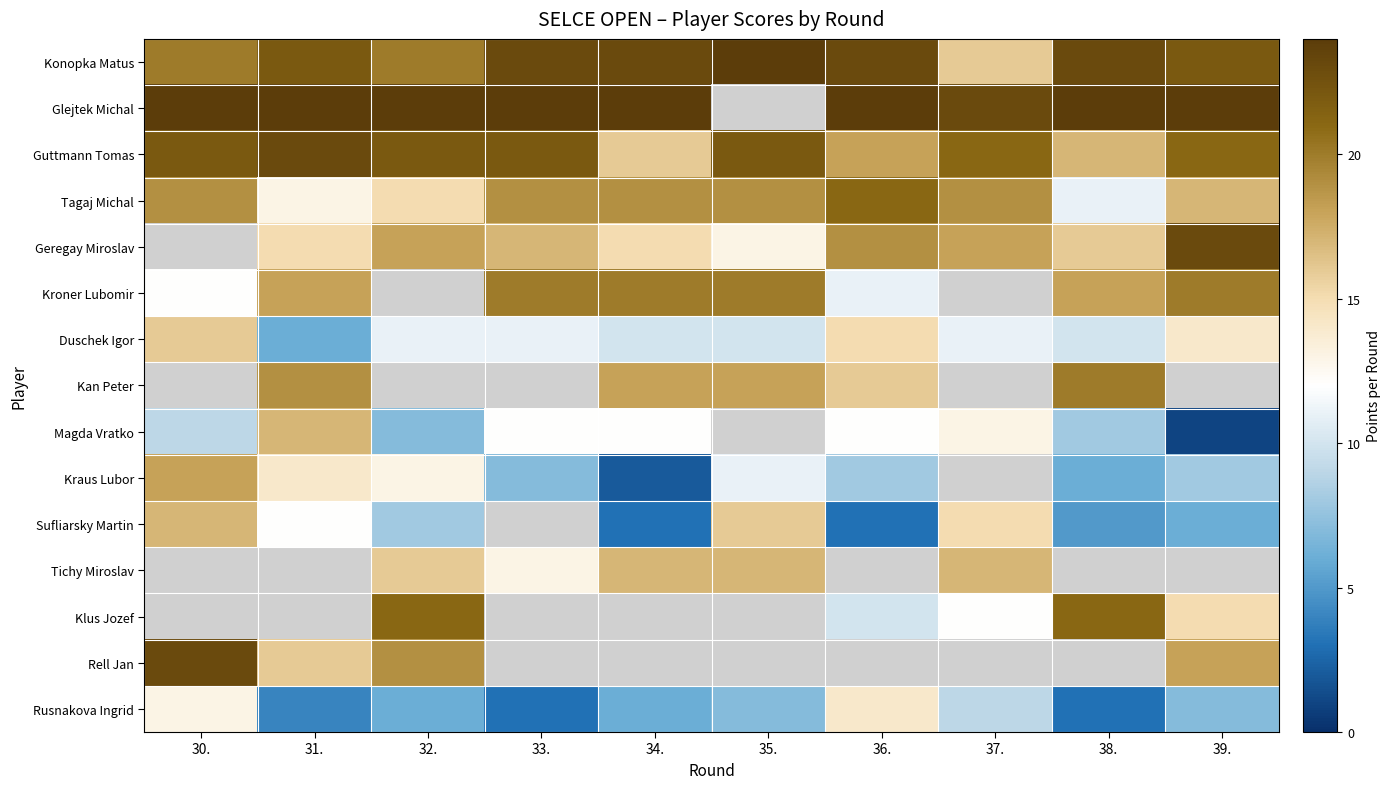

At 35., list the series in order from smallest to largest.

Rusnakova Ingrid, Duschek Igor, Kraus Lubor, Geregay Miroslav, Sufliarsky Martin, Tichy Miroslav, Kan Peter, Tagaj Michal, Kroner Lubomir, Konopka Matus, Glejtek Michal, Guttmann Tomas, Magda Vratko, Klus Jozef, Rell Jan